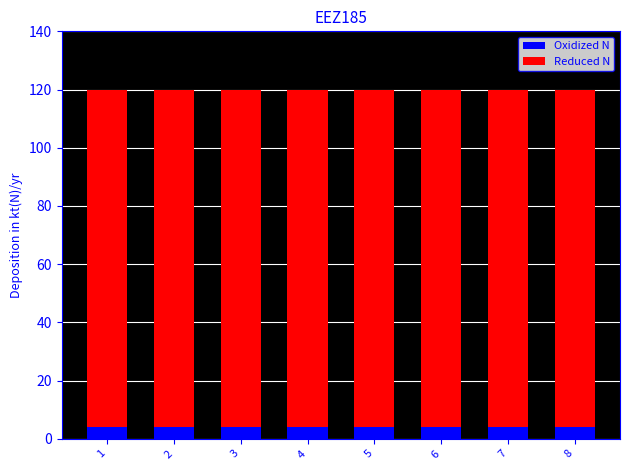

What is the total value across all series at 6?

120